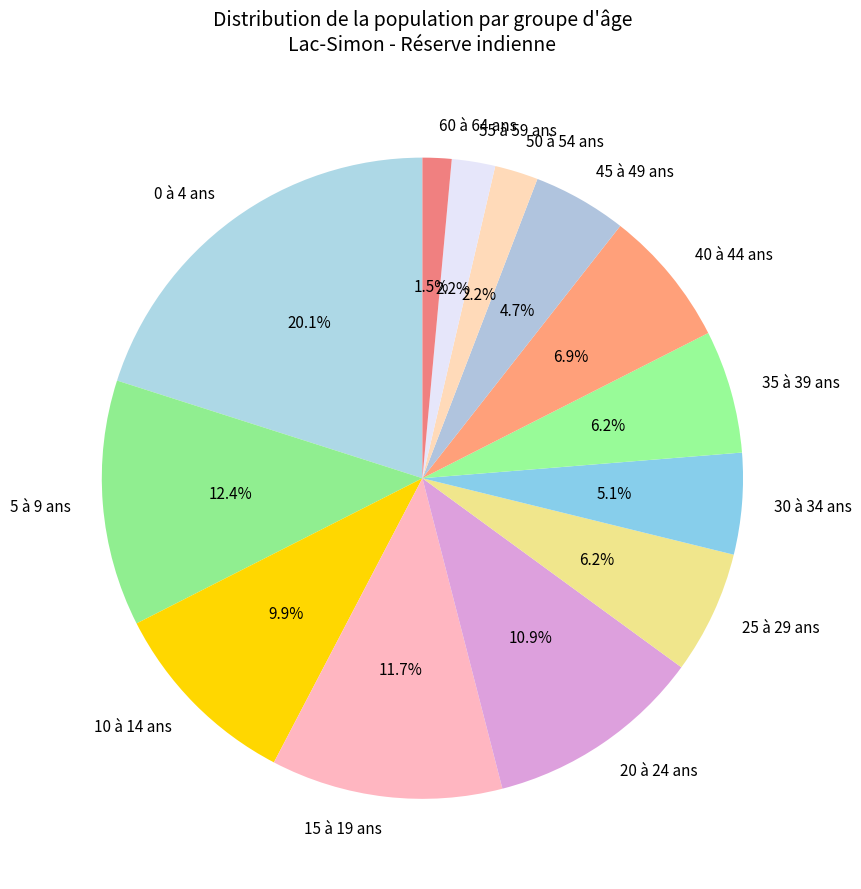

What is the total percentage of 40 à 44 ans and 0 à 4 ans?

27.0%